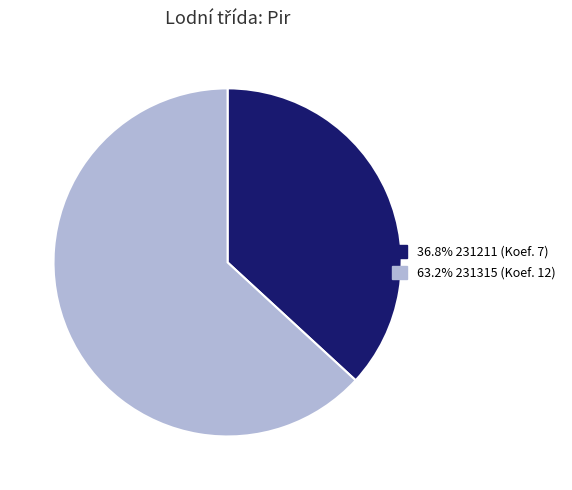

Is there any slice that represents more than half of the pie?

Yes